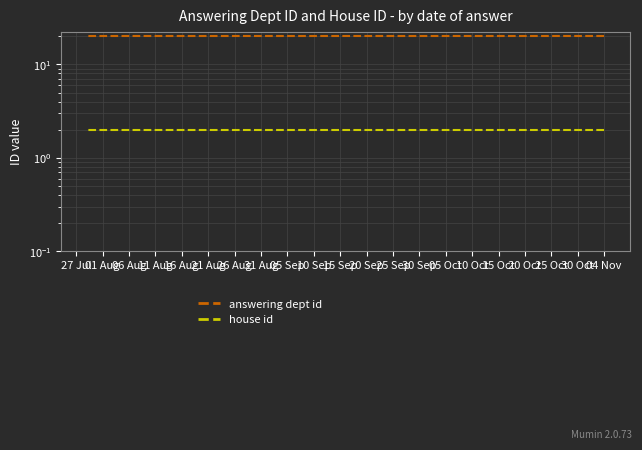

Rank the categories by answering dept id value from lowest to highest.

27 Jul, 01 Aug, 06 Aug, 11 Aug, 16 Aug, 21 Aug, 26 Aug, 31 Aug